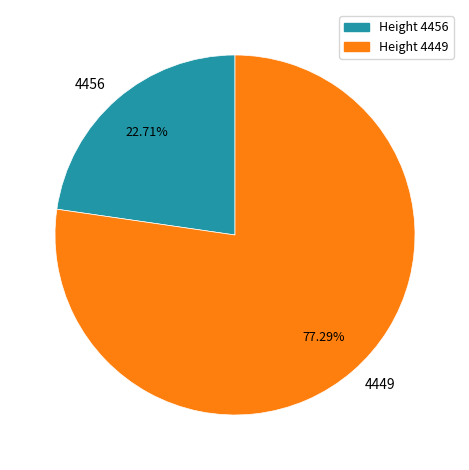

How many slices are in this pie chart?

2